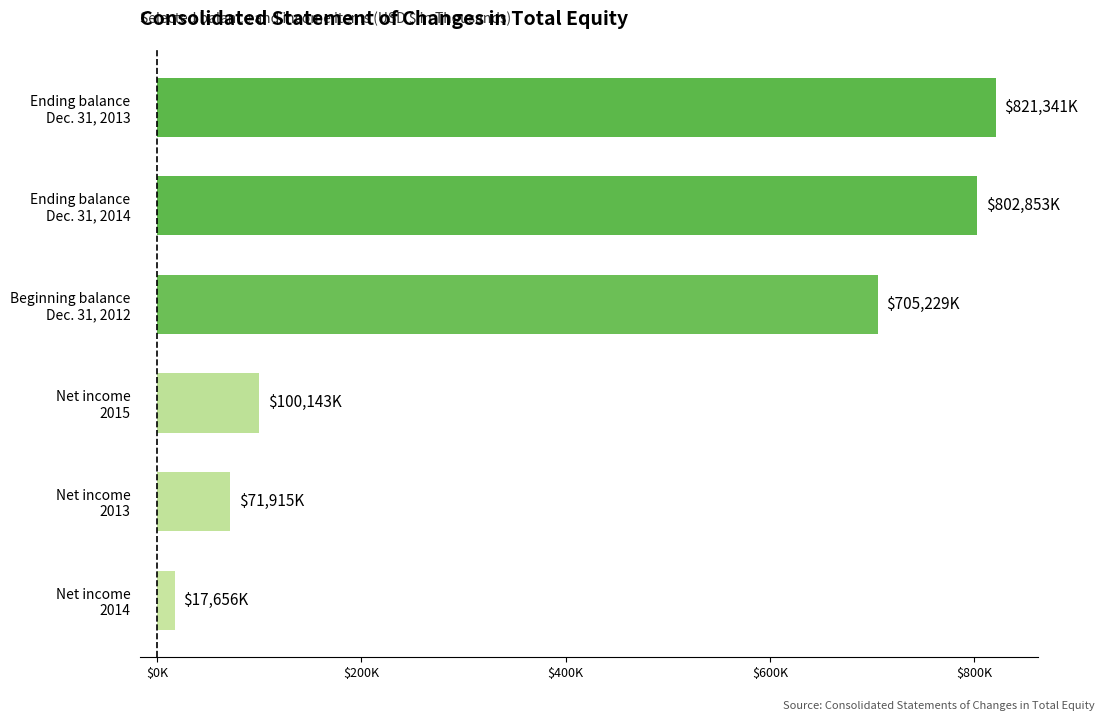

Does the chart contain any negative values?

No